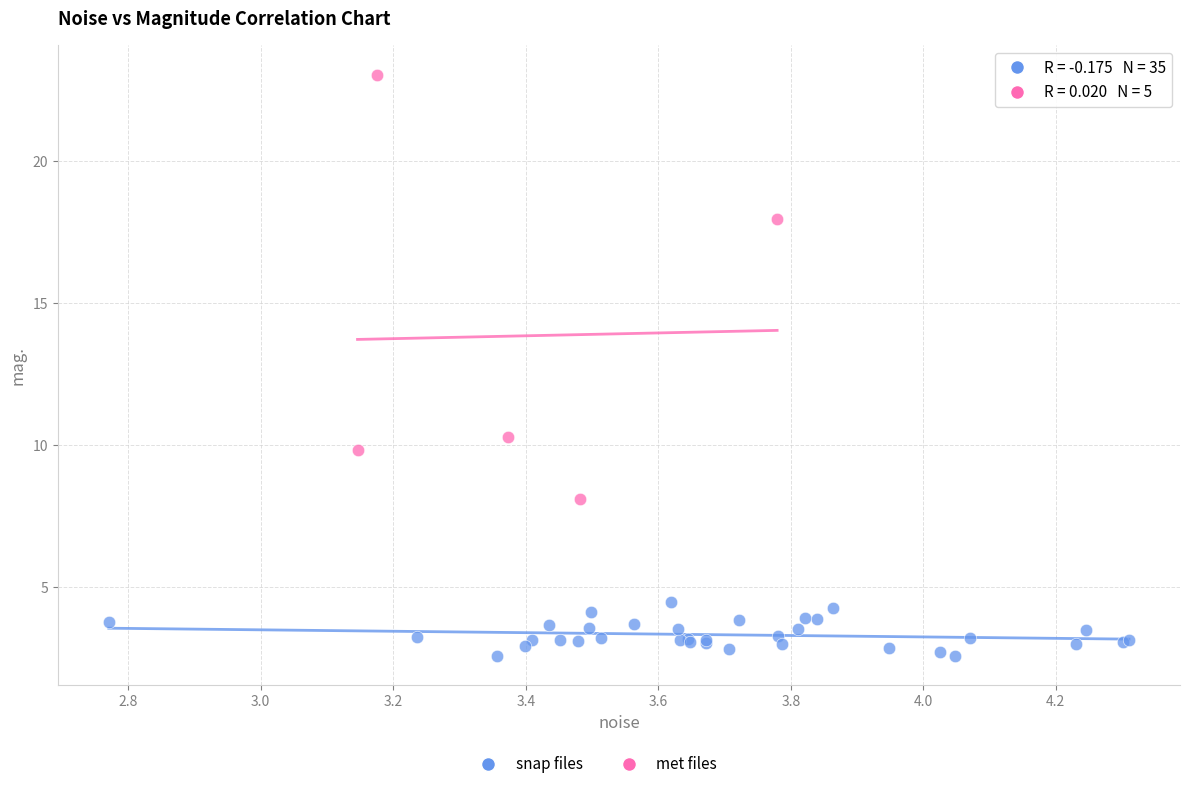

Which series has the largest Y range (max minus min)?

met files